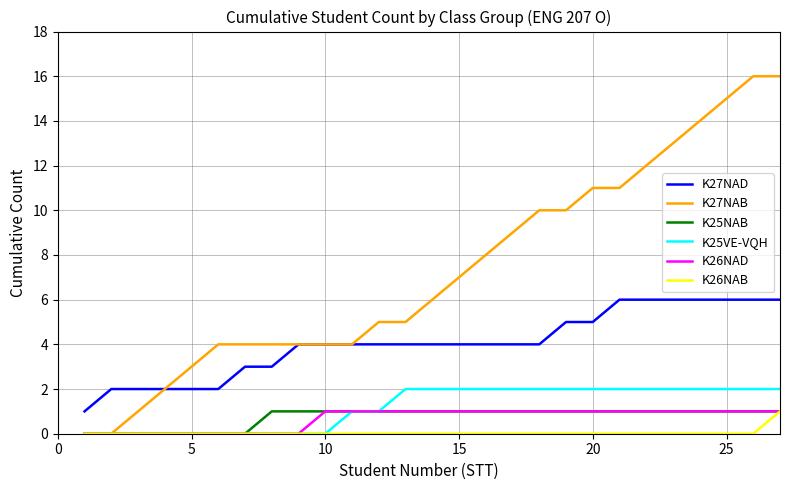

Reading left to right, what are all the values shown in this chart?

K27NAD: 1	2	2	2	2	2	3	3	4	4	4	4	4	4	4	4	4	4	5	5	6	6	6	6	6	6	6
K27NAB: 0	0	1	2	3	4	4	4	4	4	4	5	5	6	7	8	9	10	10	11	11	12	13	14	15	16	16
K25NAB: 0	0	0	0	0	0	0	1	1	1	1	1	1	1	1	1	1	1	1	1	1	1	1	1	1	1	1
K25VE-VQH: 0	0	0	0	0	0	0	0	0	0	1	1	2	2	2	2	2	2	2	2	2	2	2	2	2	2	2
K26NAD: 0	0	0	0	0	0	0	0	0	1	1	1	1	1	1	1	1	1	1	1	1	1	1	1	1	1	1
K26NAB: 0	0	0	0	0	0	0	0	0	0	0	0	0	0	0	0	0	0	0	0	0	0	0	0	0	0	1